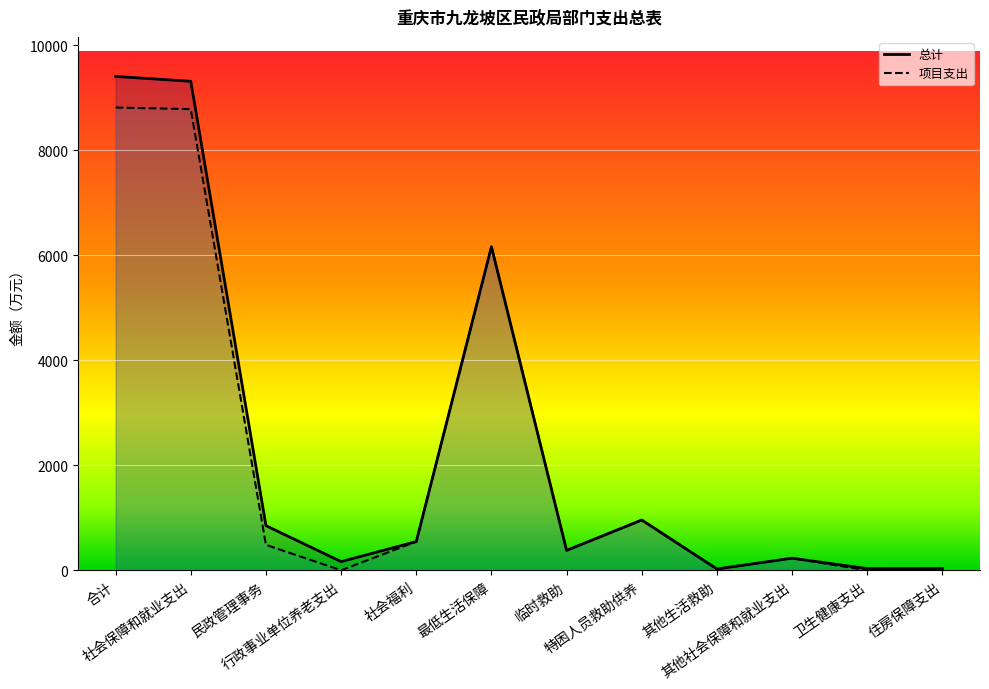

What is the label of the 12th point from the right?

合计